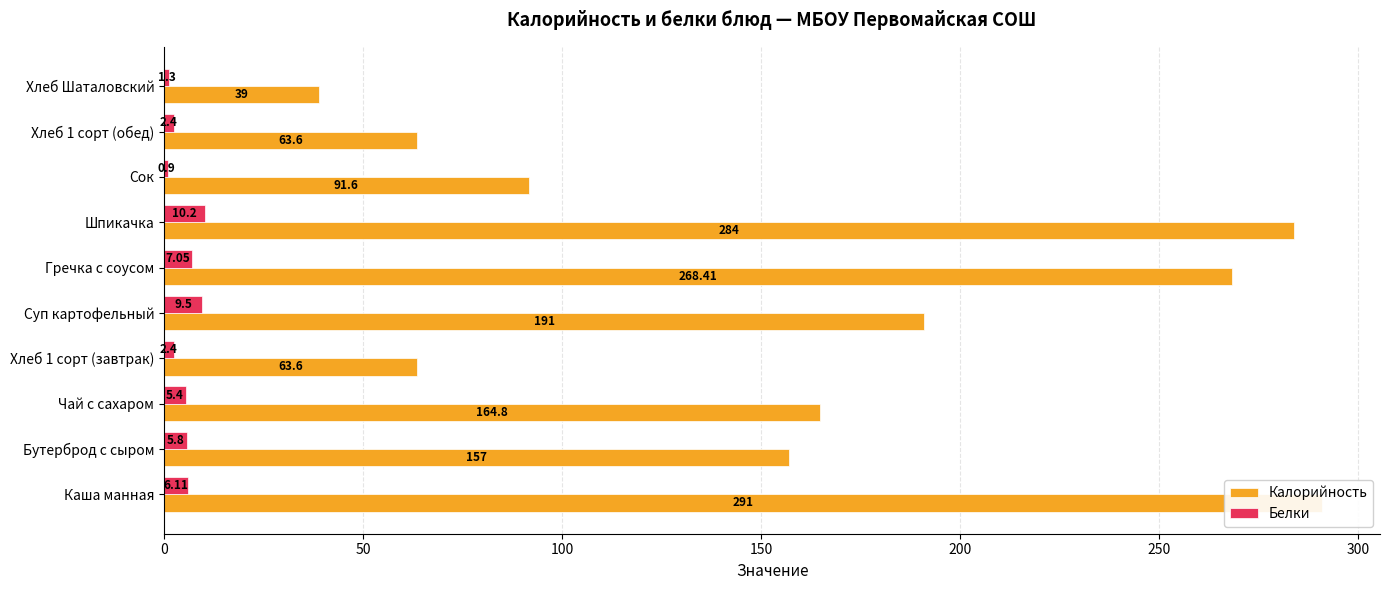

At Сок, list the series in order from smallest to largest.

Белки, Калорийность